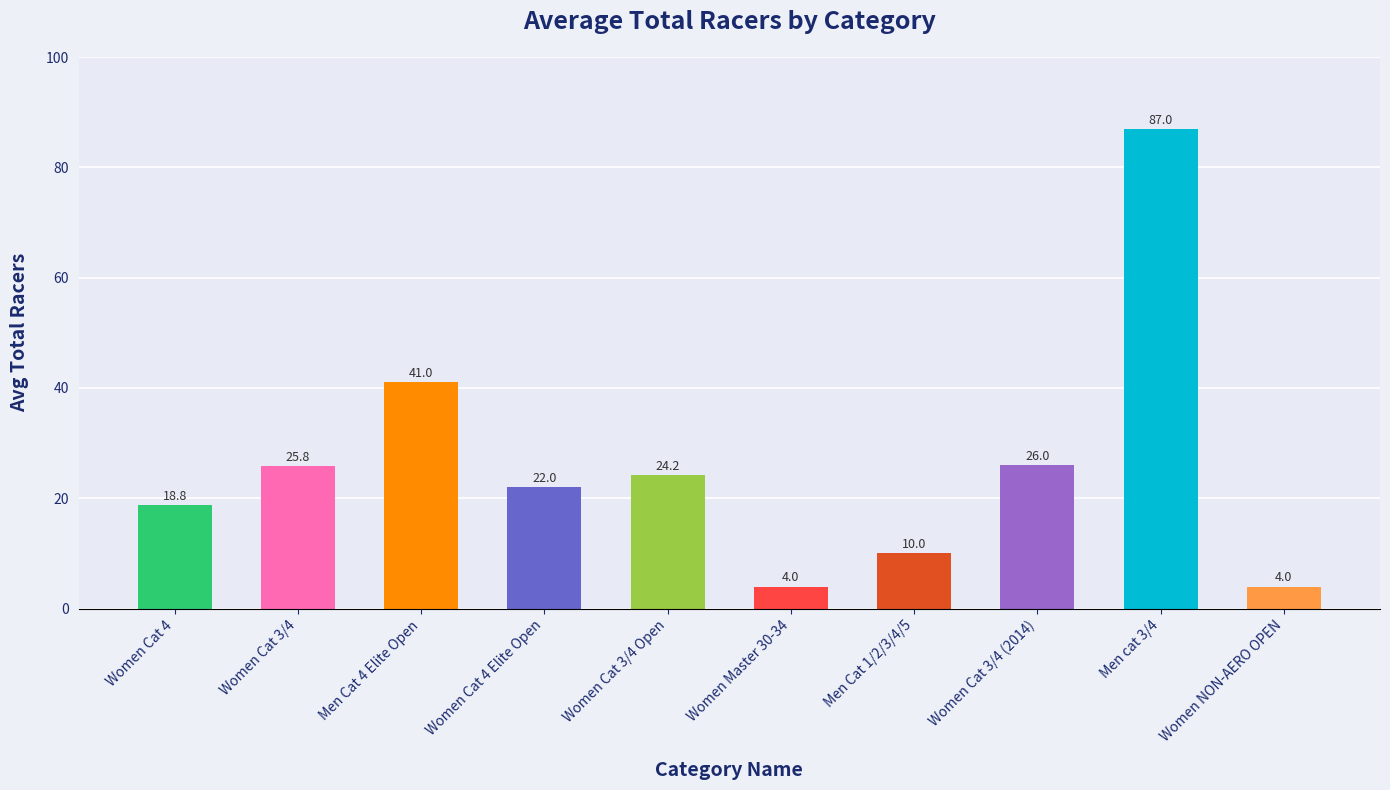

At which label is the value closest to 45?

Men Cat 4 Elite Open